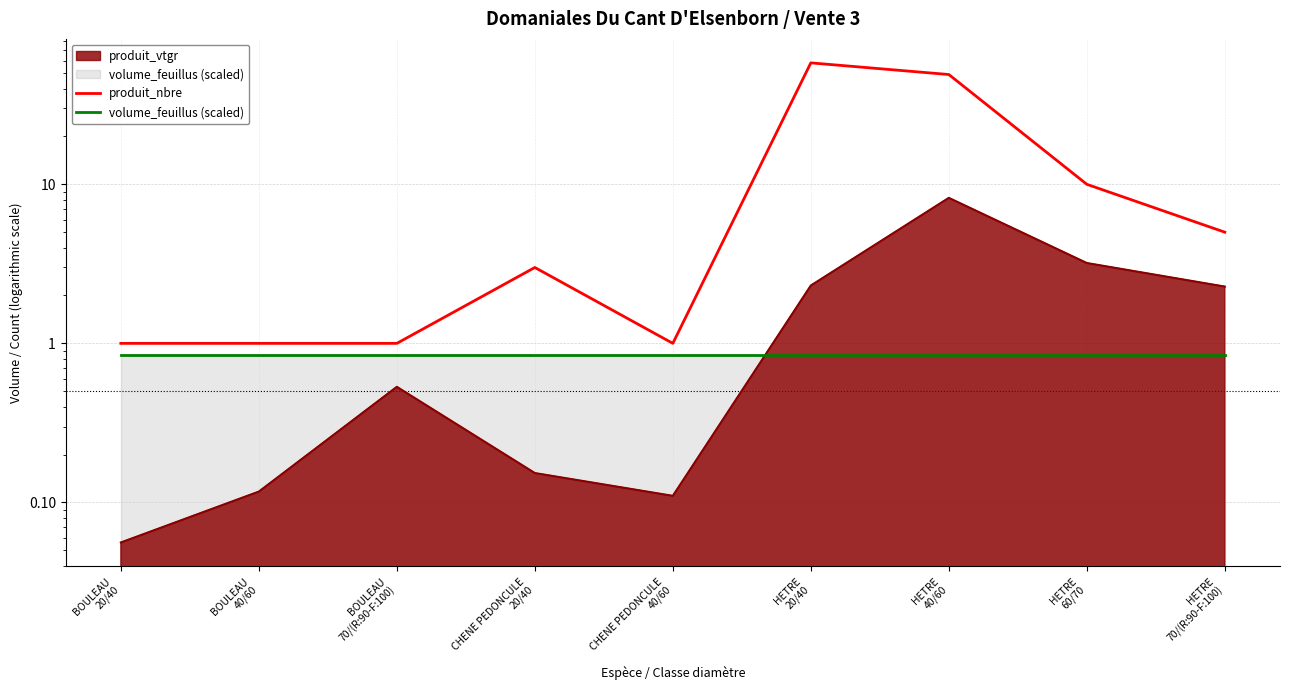

True or false: volume_feuillus (scaled) and produit_nbre cross at least once.

False